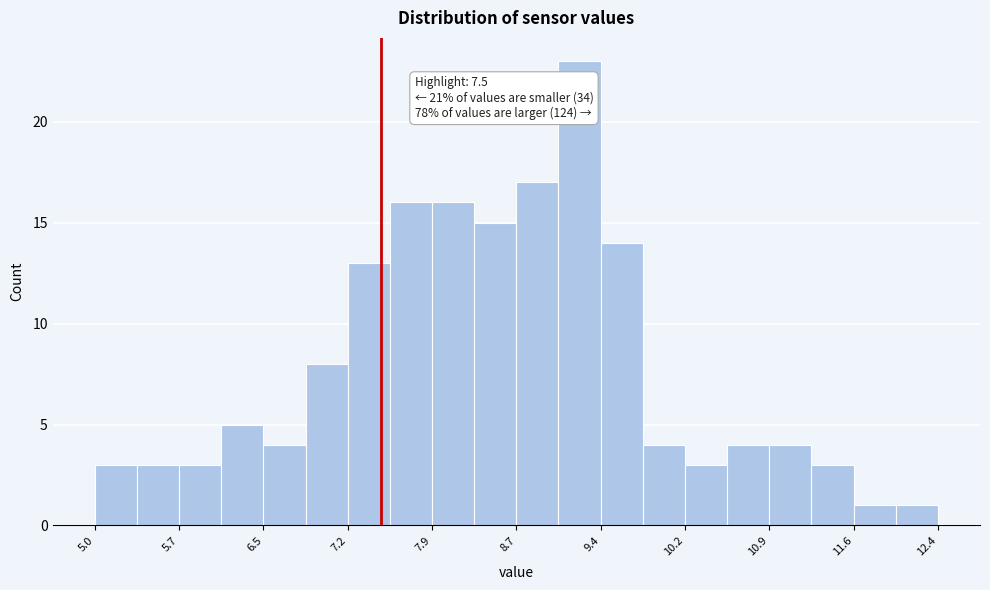

Read against the x-axis, roughly where is the centre of the tallest bar?

9.2